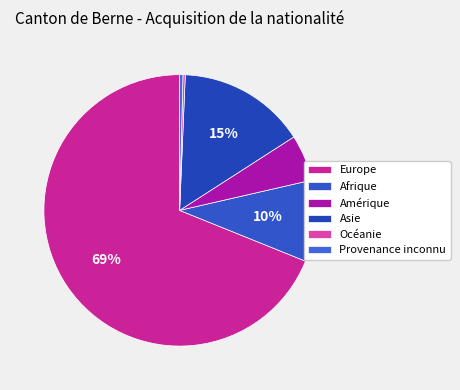

Approximately how many times larger is the value at Asie compared to Provenance inconnu?

39.0